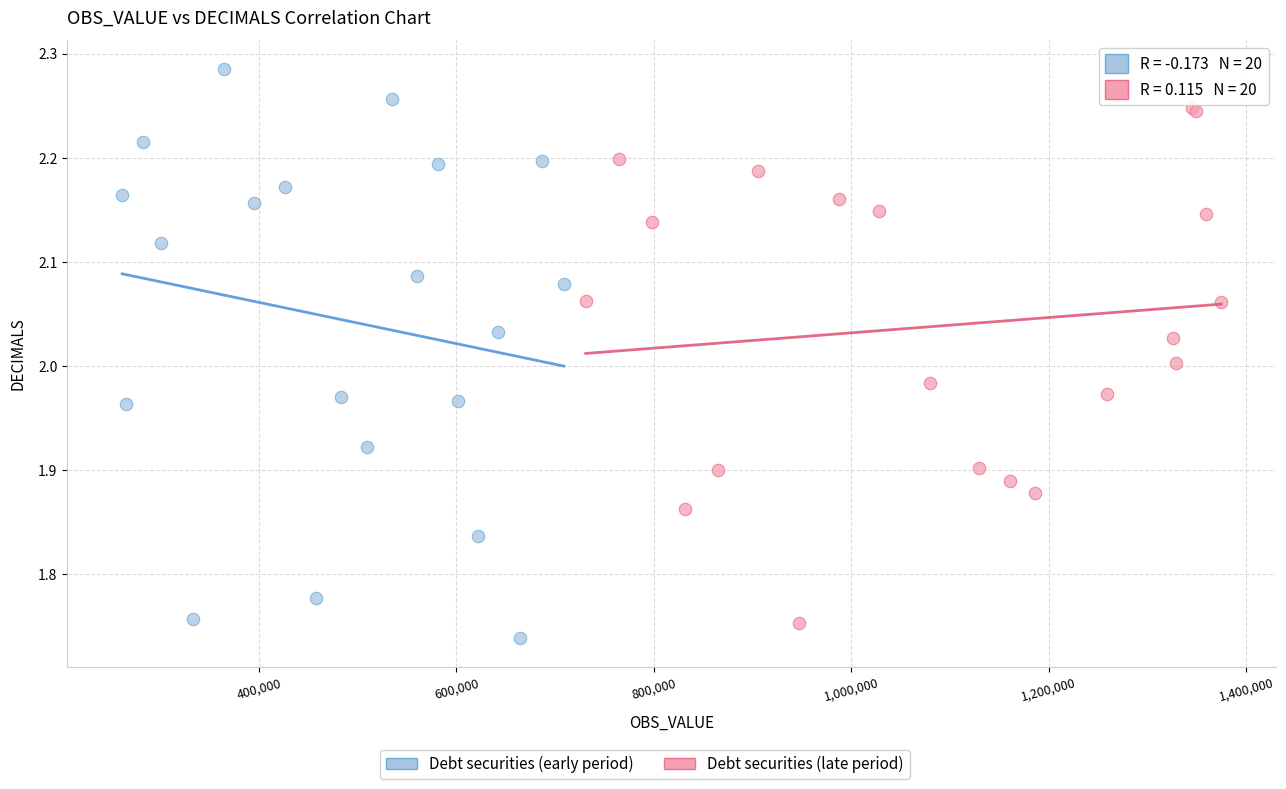

Which series has the widest spread of Y values?

Debt securities (early period)